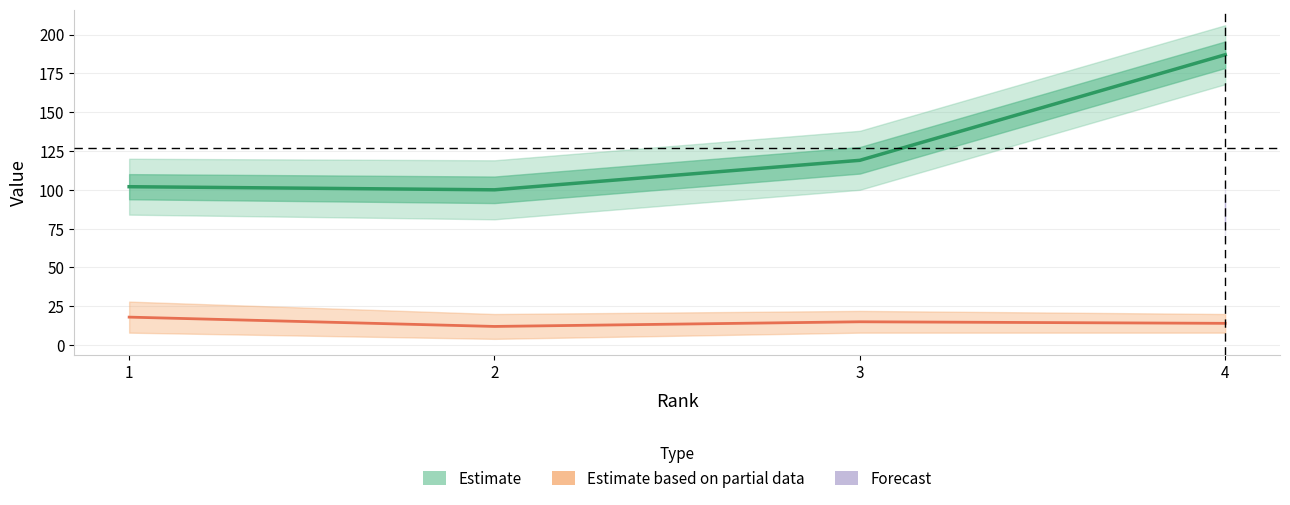

Count the Total Docs. (2013) values in the range 14 to 18.

3